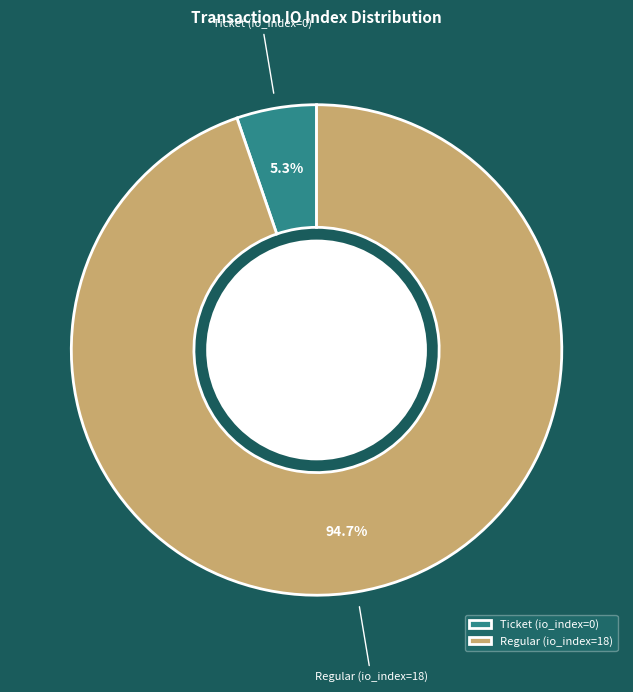

Which category has the smallest portion of the pie?

Ticket (io_index=0)